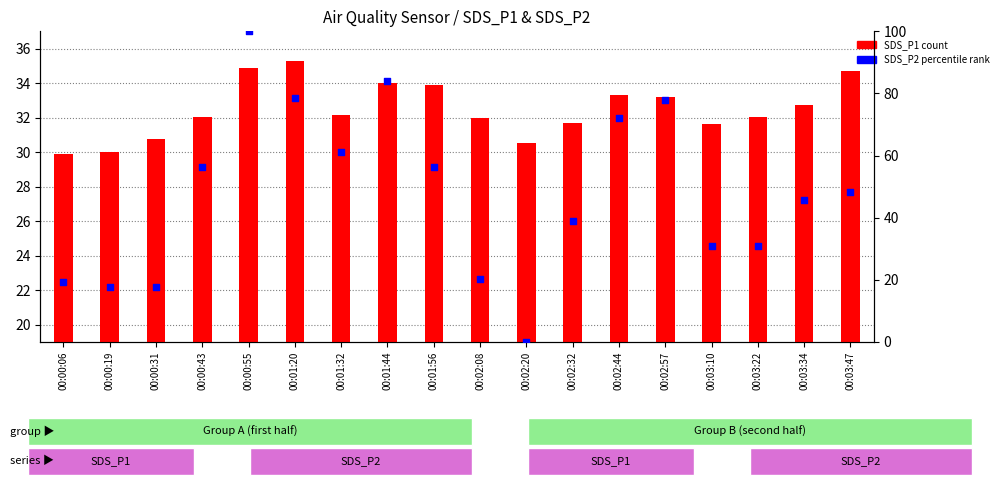

At which category is the sum across all series the highest?

00:00:55